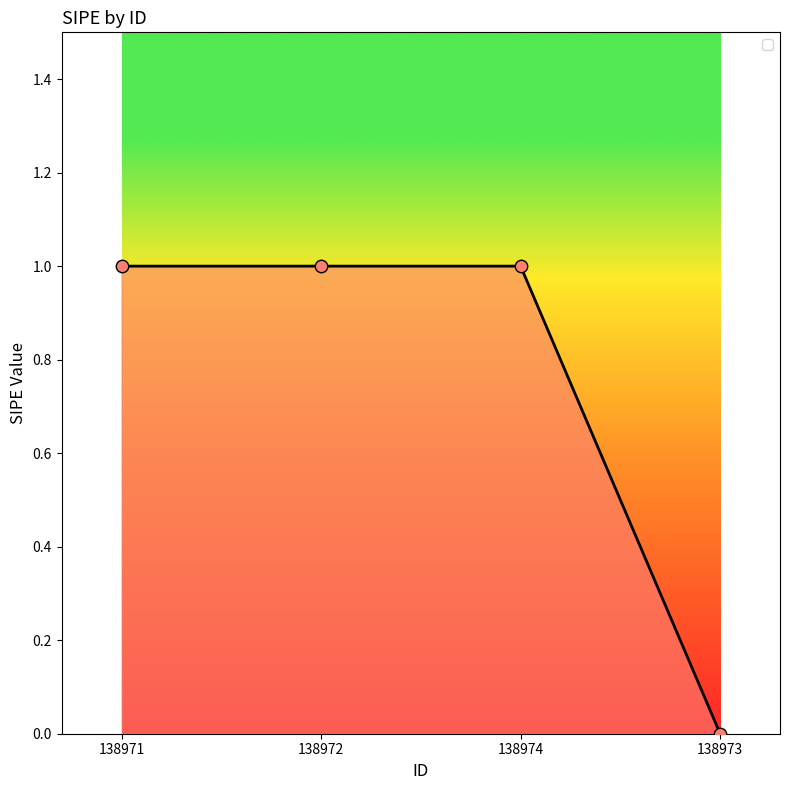

What is the ratio of the value at 138971 to the value at 138972?

1.0